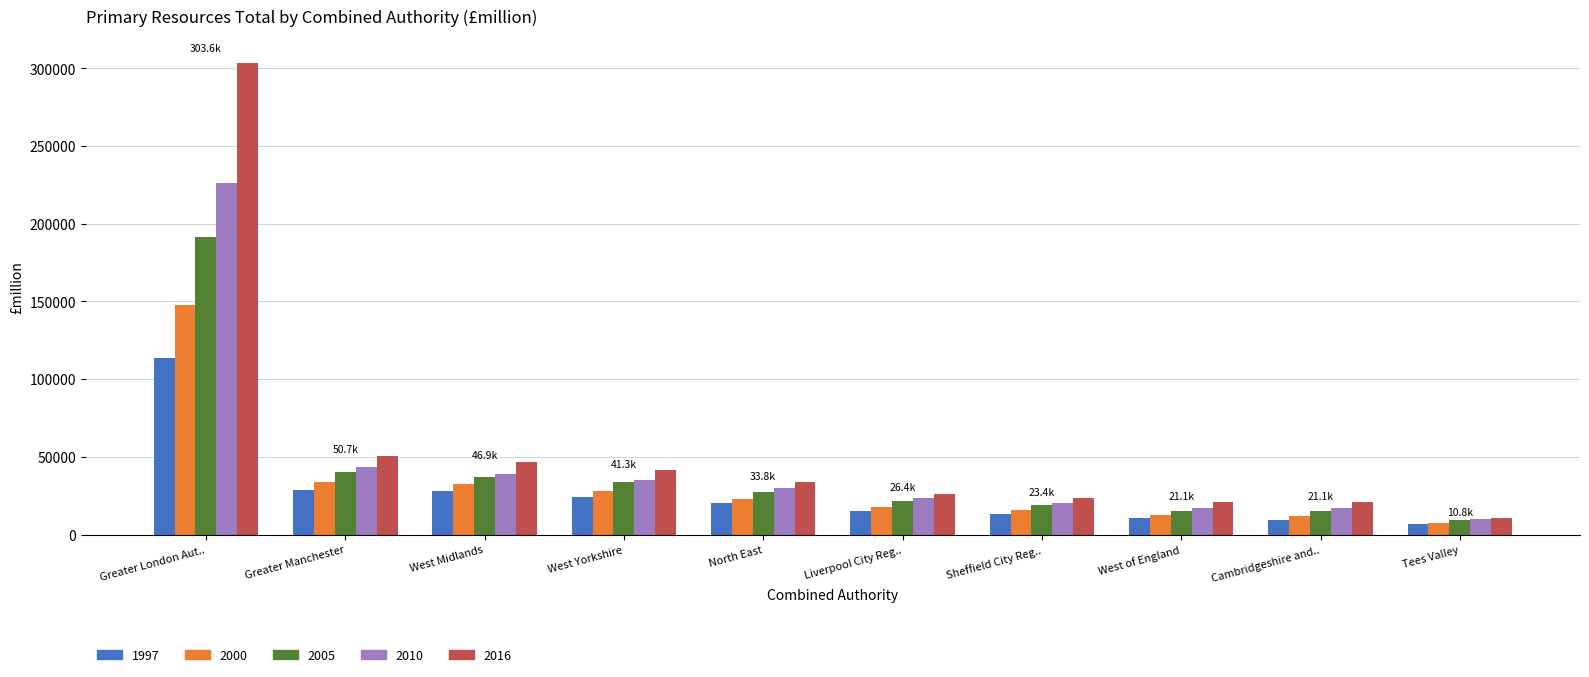

At which label is 2016 closest to 157221?

Greater Manchester